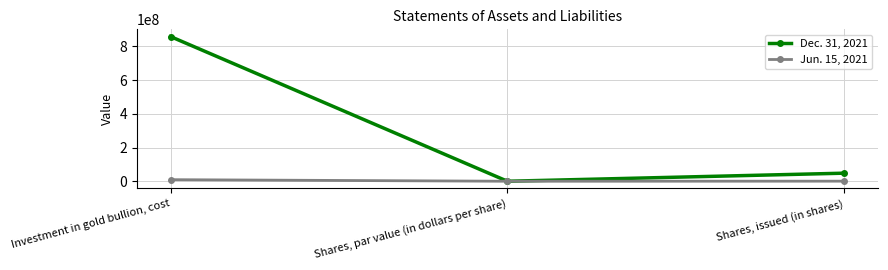

How many values in Dec. 31, 2021 are above zero?

2